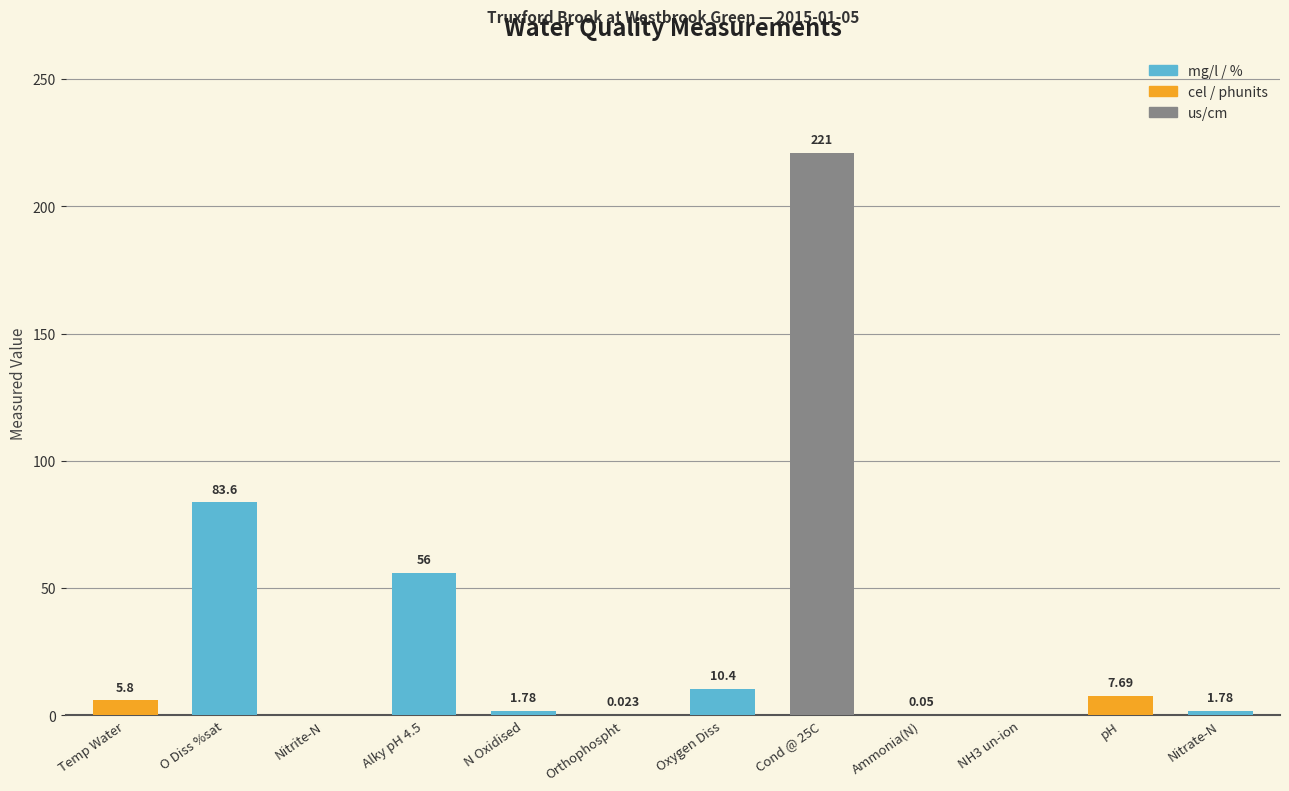

At which category does the chart reach its peak across all series?

Cond @ 25C